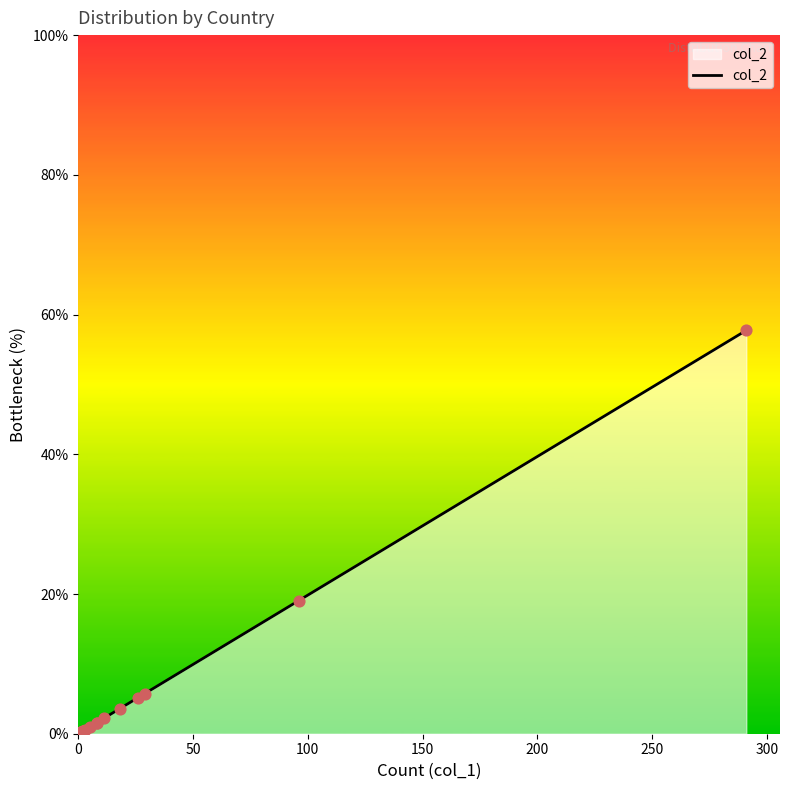

Which has a higher value, 100 or 250?

250